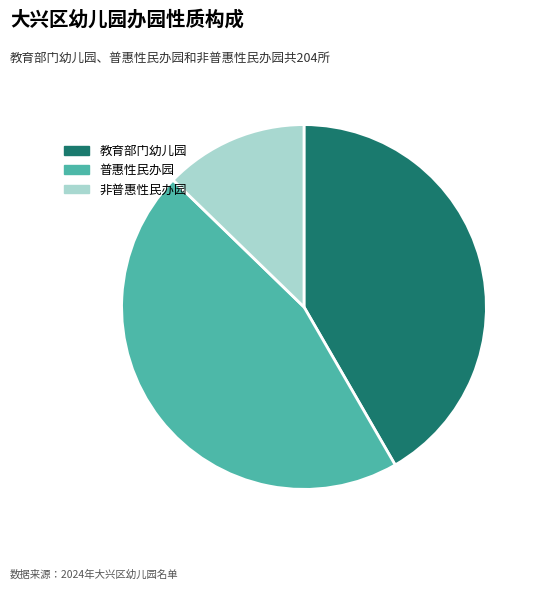

True or false: 普惠性民办园 accounts for 46% of the total.

True